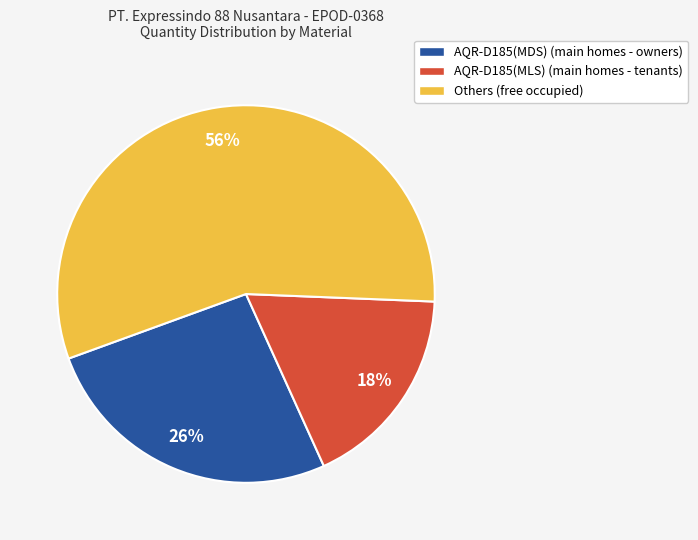

Which slice is the smallest?

AQR-D185(MLS) (main homes - tenants)